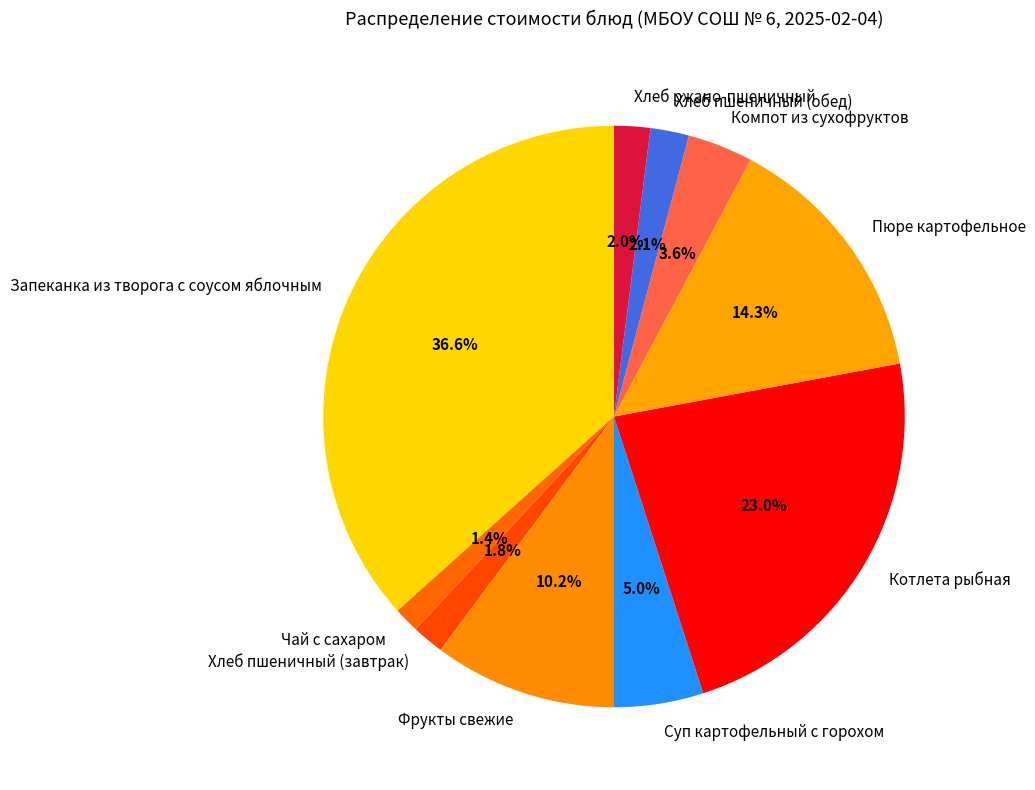

Which category has the biggest portion of the pie?

Запеканка из творога с соусом яблочным